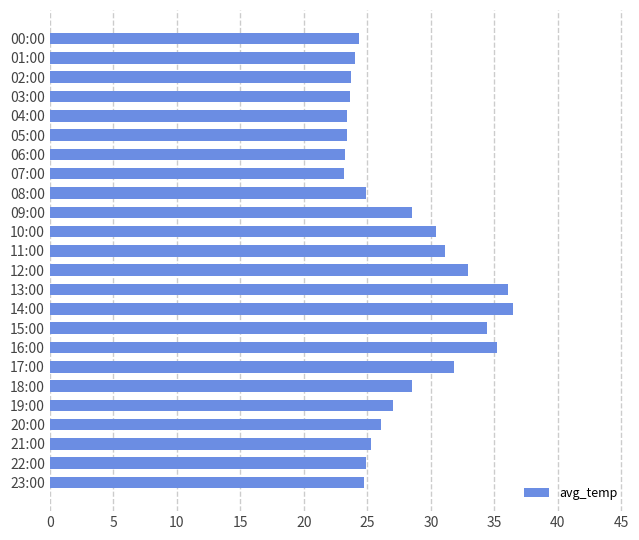

The chart shows a value of 6.0 at 19:00. True or false?

False